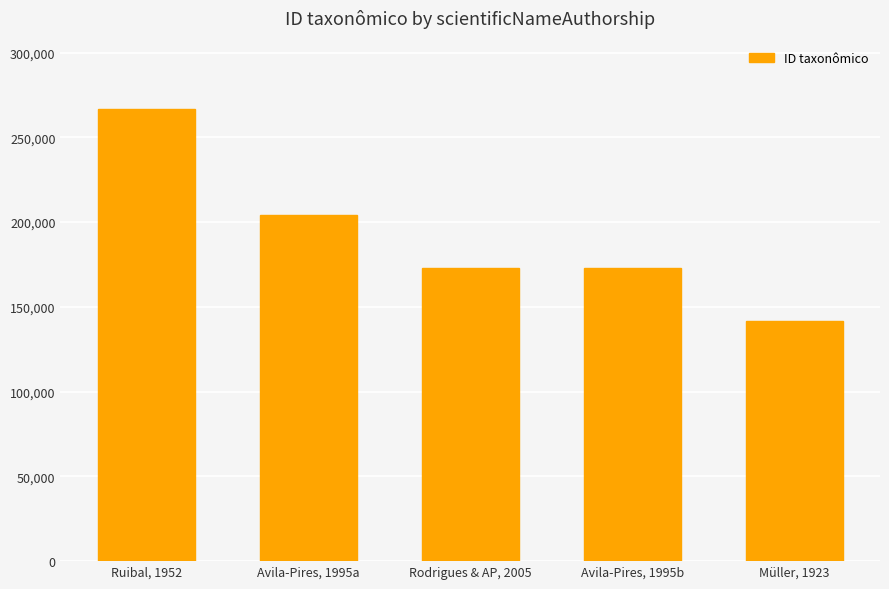

At which label does the data first exceed 173061?

Ruibal, 1952